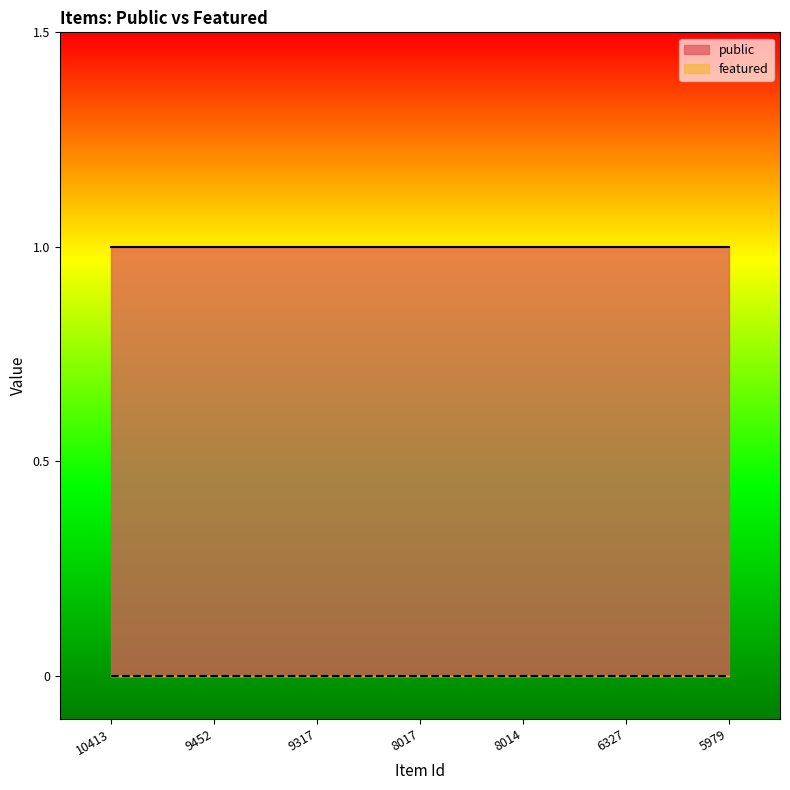

Reading left to right, what are all the values shown in this chart?

public: 10413=1	9452=1	9317=1	8017=1	8014=1	6327=1	5979=1
featured: 10413=0	9452=0	9317=0	8017=0	8014=0	6327=0	5979=0